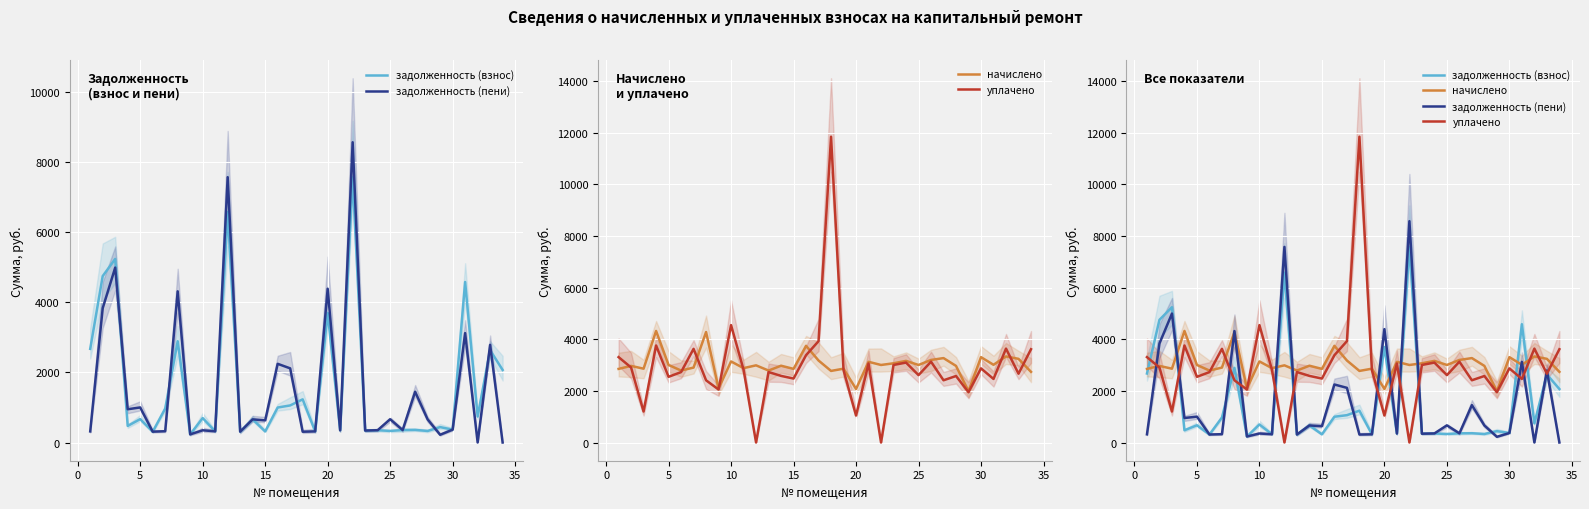

List the series in order of their peak value, highest first.

уплачено, задолженность (пени), задолженность (взнос), начислено